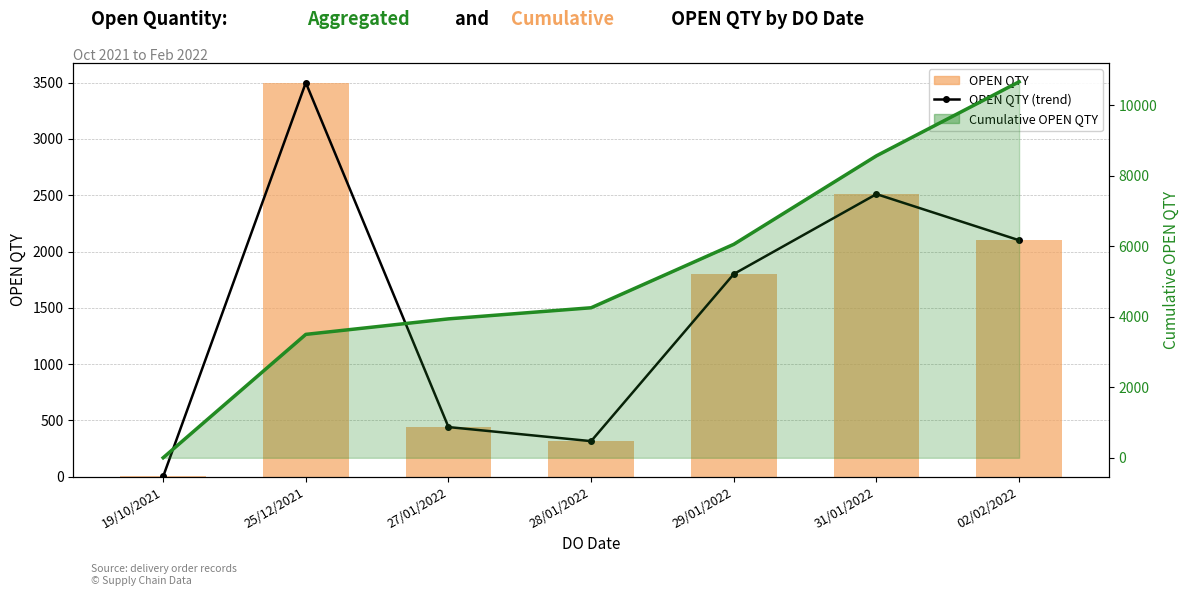

What is the difference between the second highest and second lowest values in the Cumulative OPEN QTY series?

5065